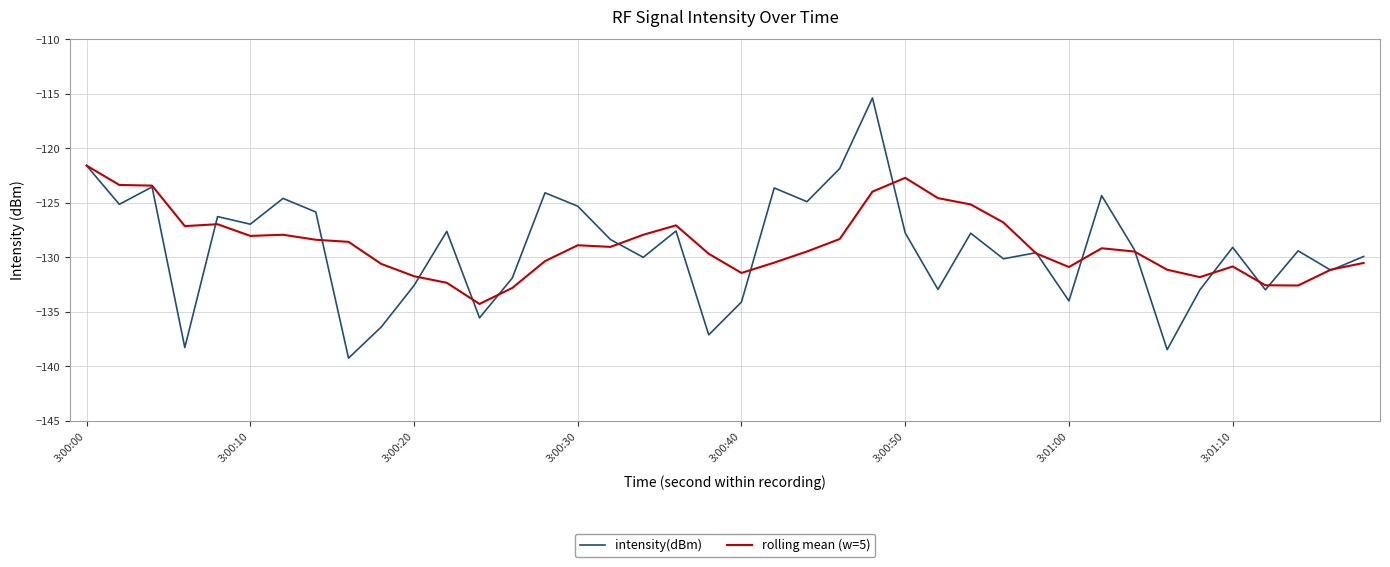

Rank the series by their maximum value, from highest to lowest.

intensity(dBm), rolling mean (w=5)